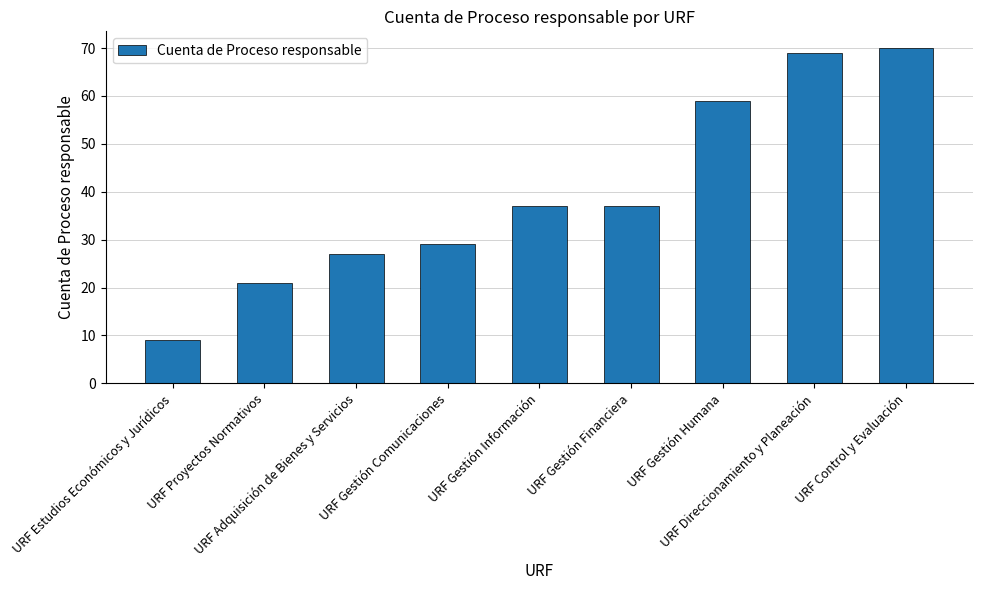

What is the label of the 8th bar from the right?

URF Proyectos Normativos